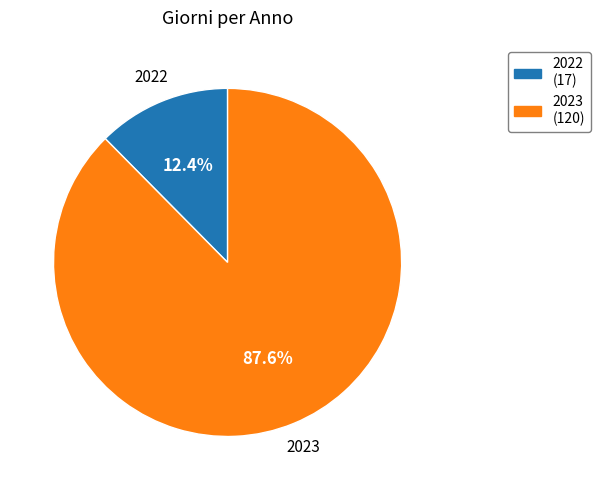

How many segments does this pie chart have?

2